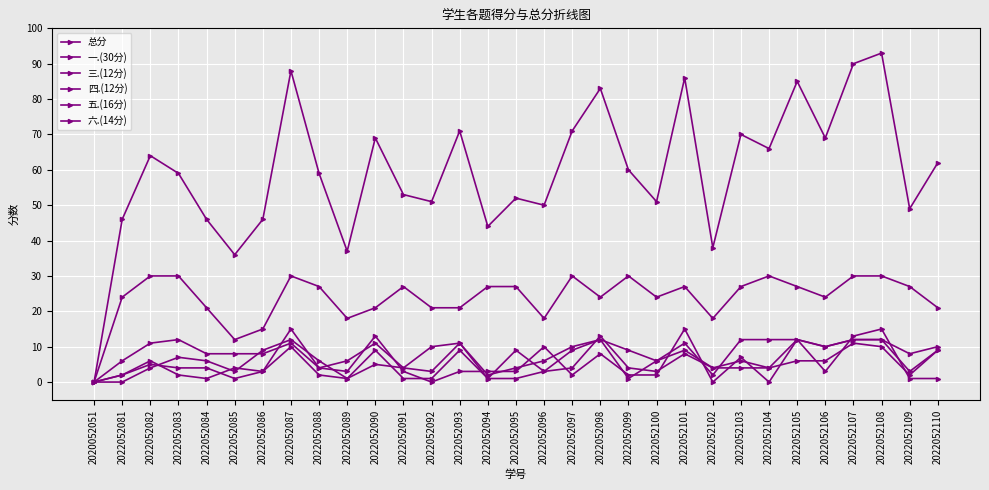

In 四.(12分), how many points are lower than both neighbors (excluding endpoints)?

7